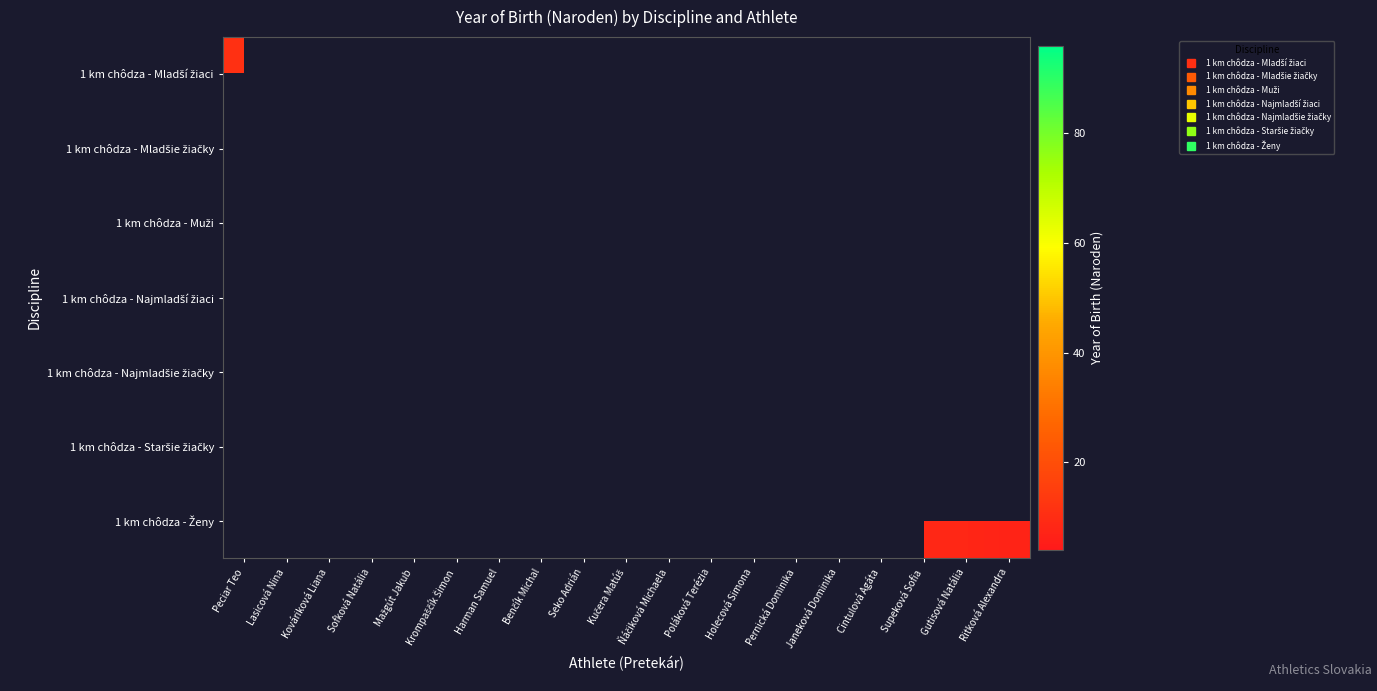

How many distinct data groups are displayed?

7